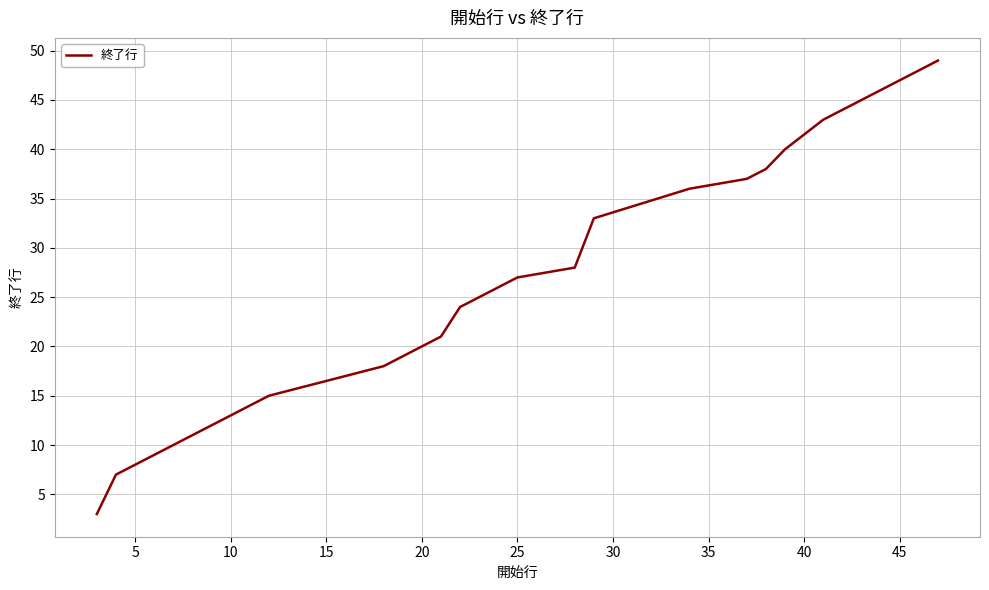

What is the difference between the second highest and second lowest values?

39